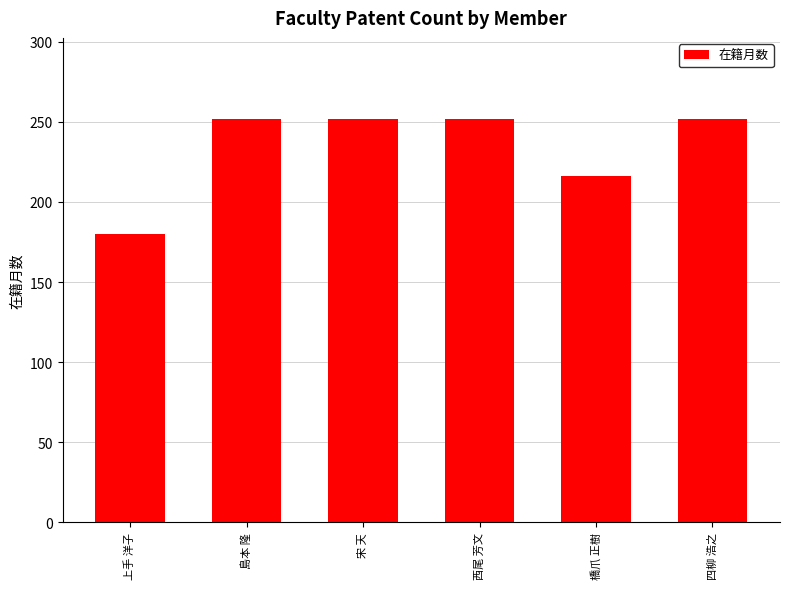

What is the change in value from 橋爪 正樹 to 四柳 浩之?

+36